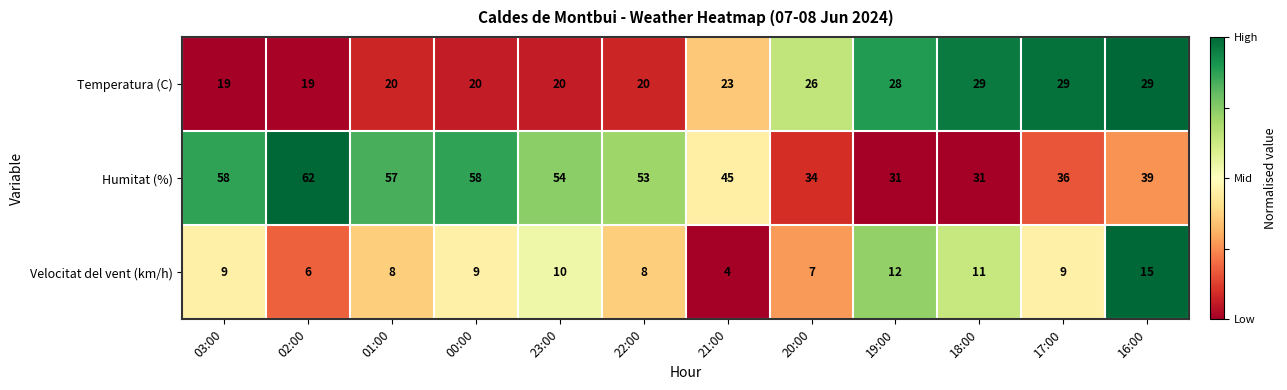

The value of Humitat (%) at 02:00 is 62. True or false?

True